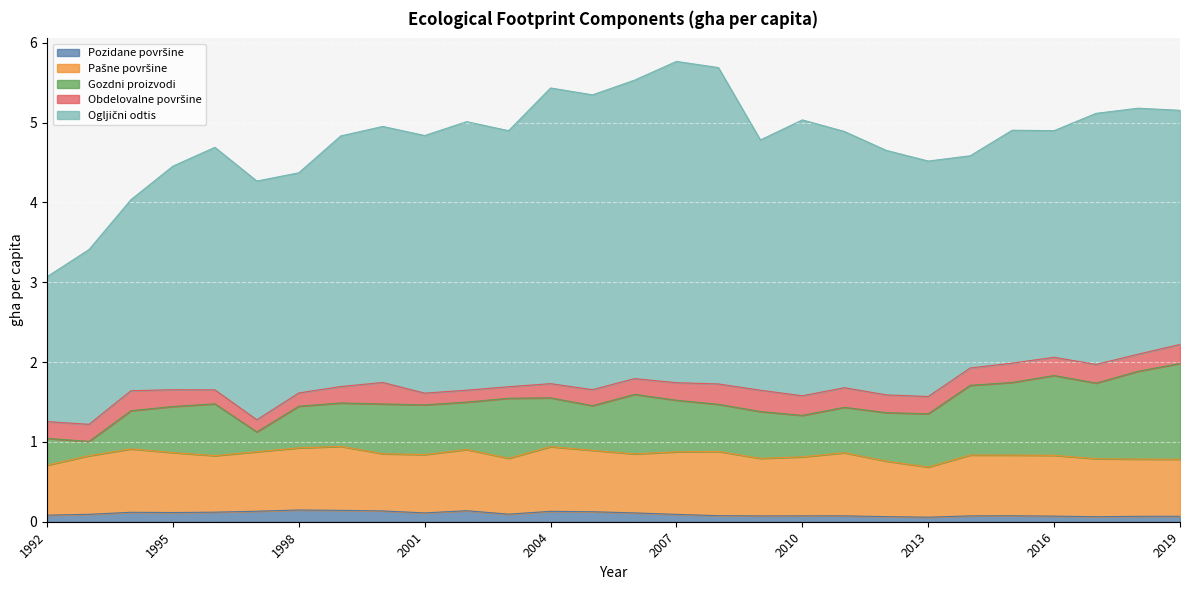

True or false: Pozidane površine and Ogljični odtis intersect in this chart.

False